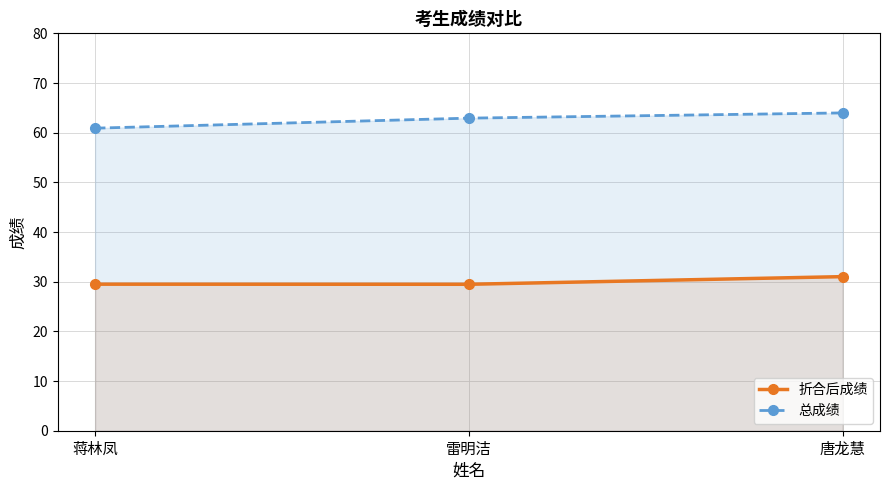

Which series changed the most between 雷明洁 and 唐龙慧?

折合后成绩